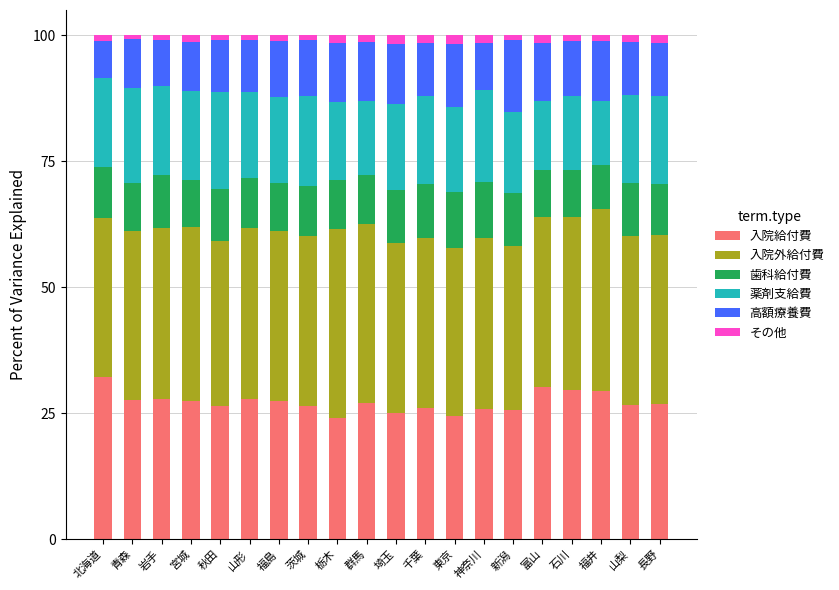

The value of 入院給付費 at 石川 is 16.3. True or false?

False